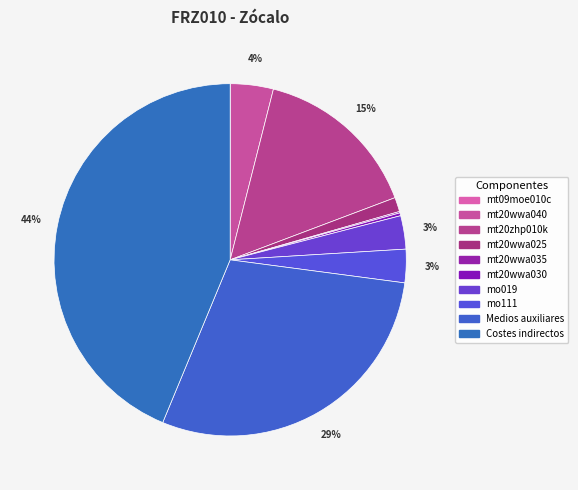

Which slice is the smallest?

mt09moe010c